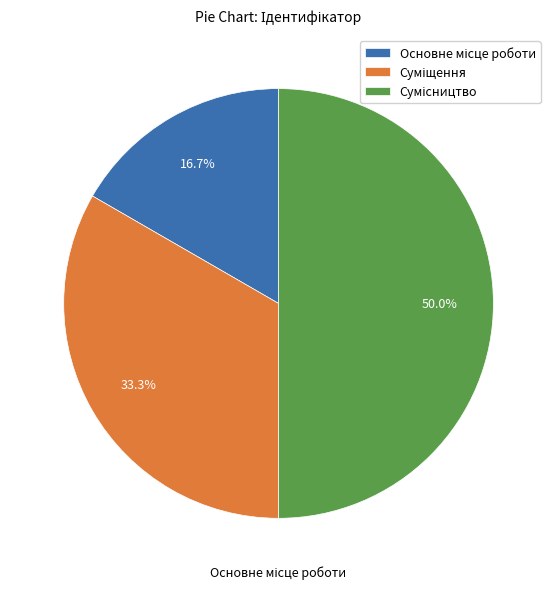

How many slices are in this pie chart?

3